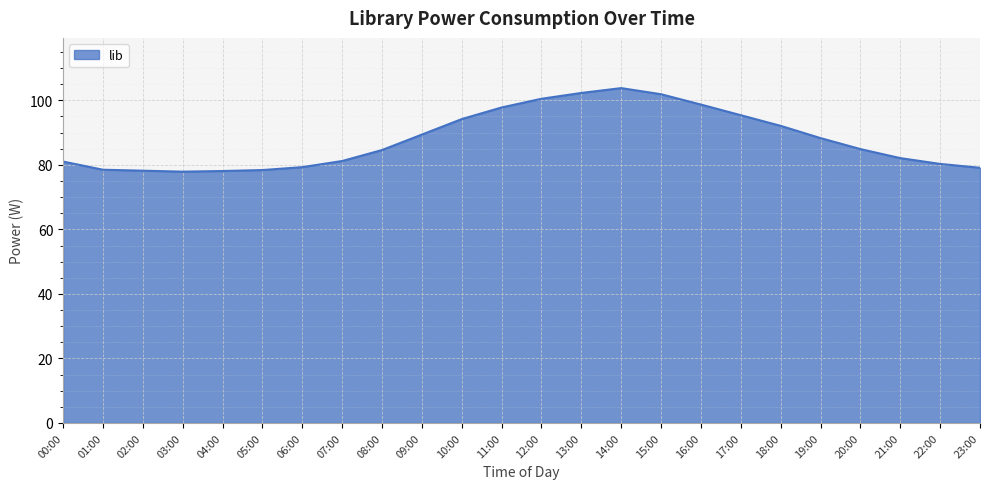

What is the ratio of the value at 11:00 to the value at 06:00?

1.2